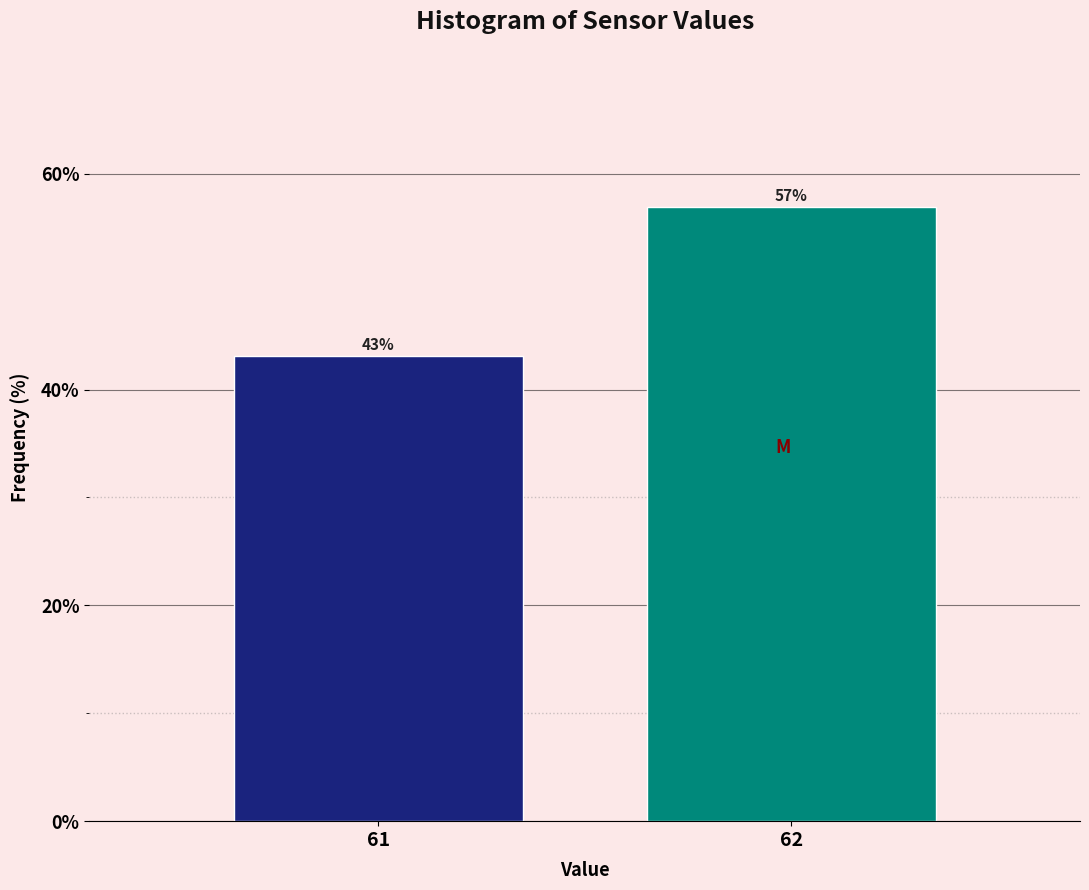

The value at 62 is 35.9. True or false?

False